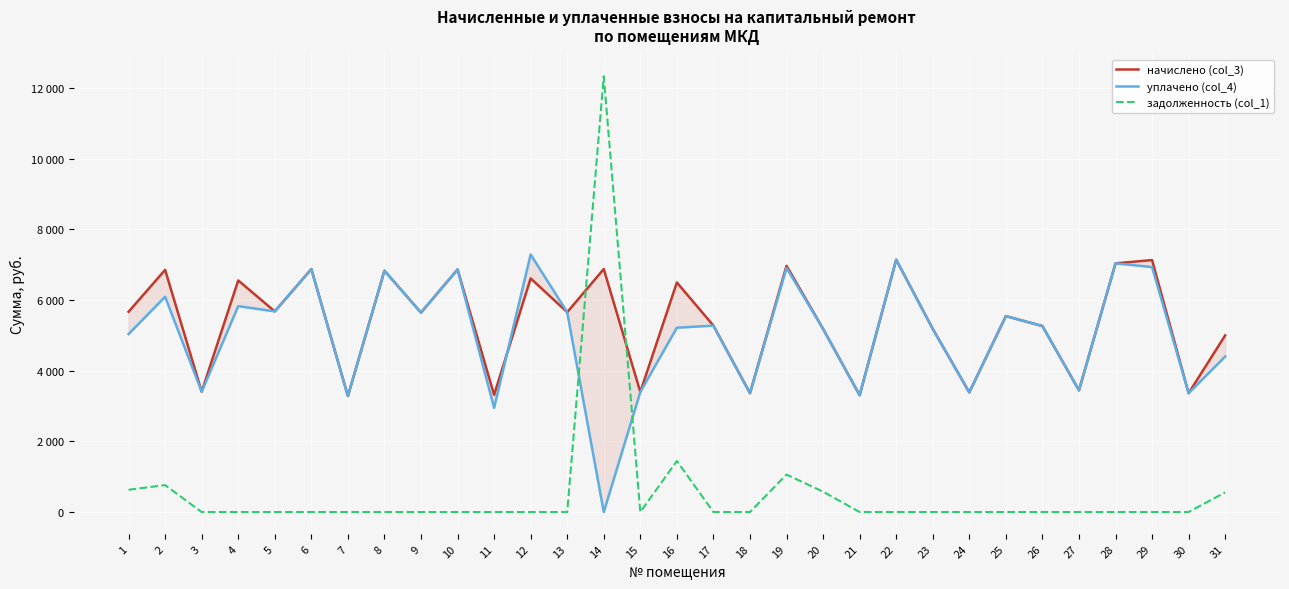

Is this an area chart (filled region under the line)?

No